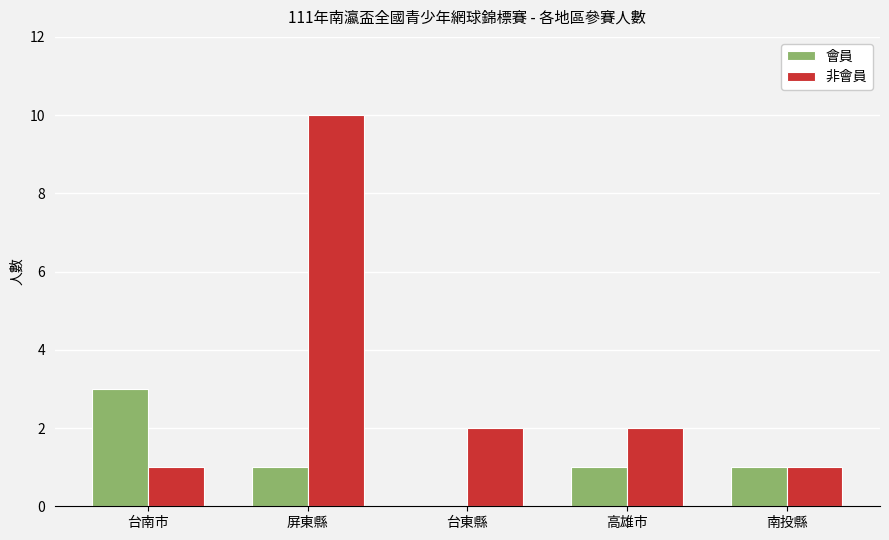

How many groups of bars are there?

5